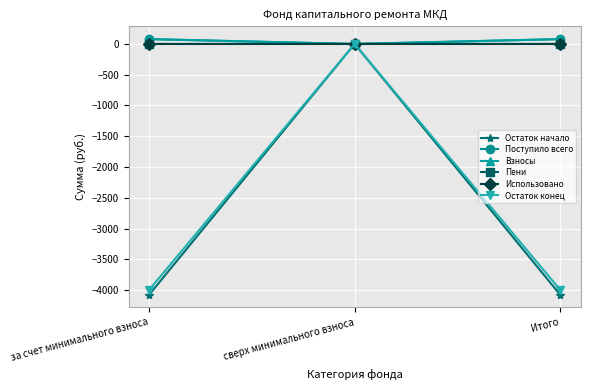

Is the value of Взносы at Итого greater than the value of Остаток начало at за счет минимального взноса?

Yes